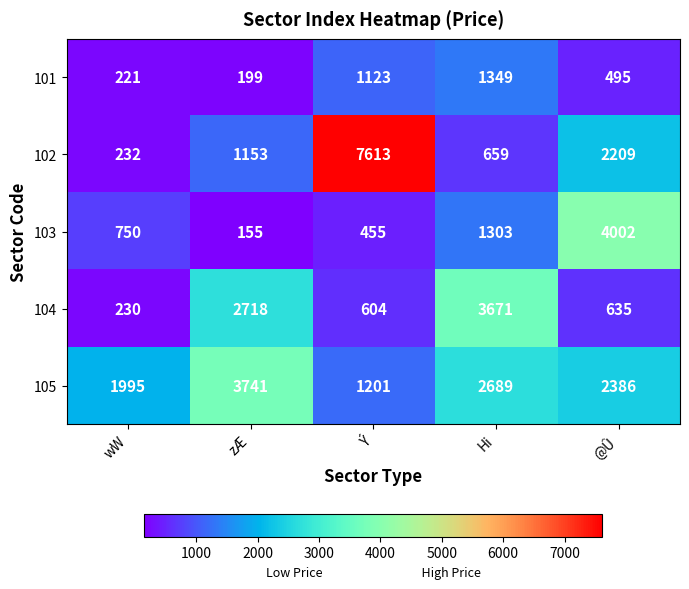

Reading left to right, extract all data points from this chart.

101: wW=221	zÆ=199	Ý=1123	Hi=1349	@Û=495
102: wW=232	zÆ=1153	Ý=7613	Hi=659	@Û=2209
103: wW=750	zÆ=155	Ý=455	Hi=1303	@Û=4002
104: wW=230	zÆ=2718	Ý=604	Hi=3671	@Û=635
105: wW=1995	zÆ=3741	Ý=1201	Hi=2689	@Û=2386